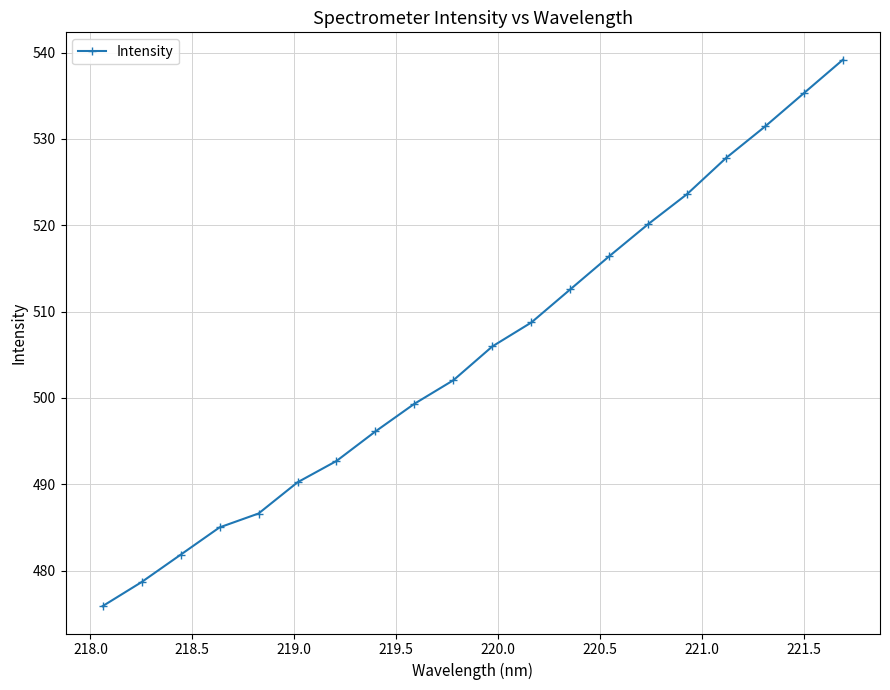

What is the average value?

505.5